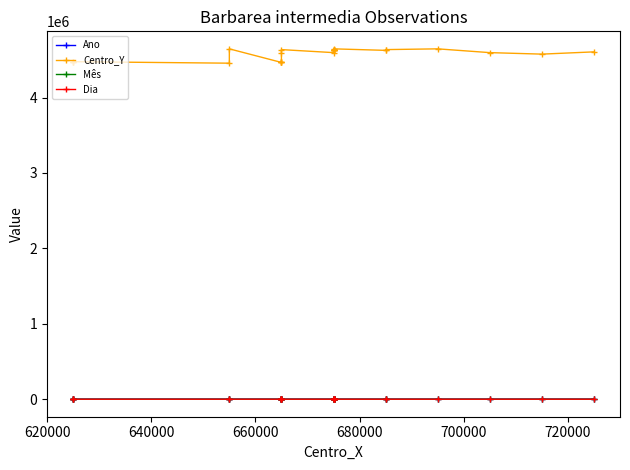

What are all the series names shown in the legend?

Ano, Centro_Y, Mês, Dia